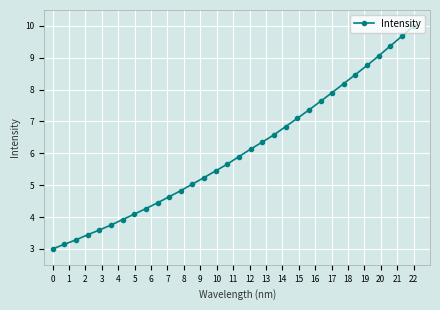

What is the maximum value shown in the chart?

10.0